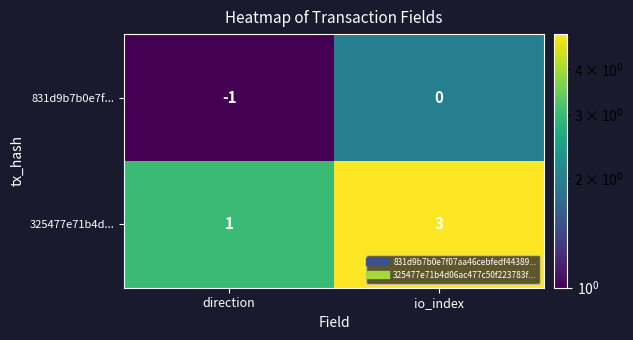

Reading left to right, list all the values displayed in this chart.

831d9b7b0e7f...: -1	0
325477e71b4d...: 1	3